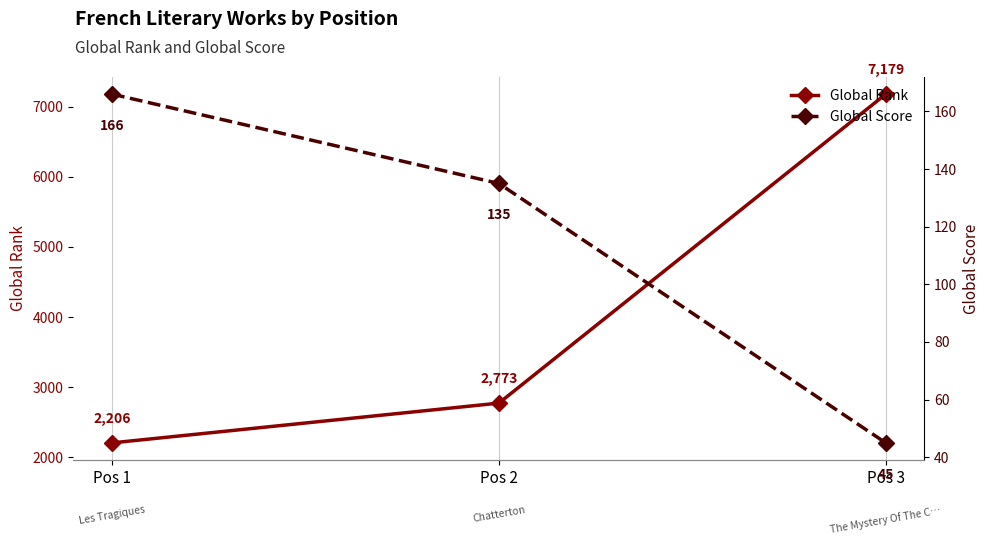

Is this an area chart (filled region under the line)?

No